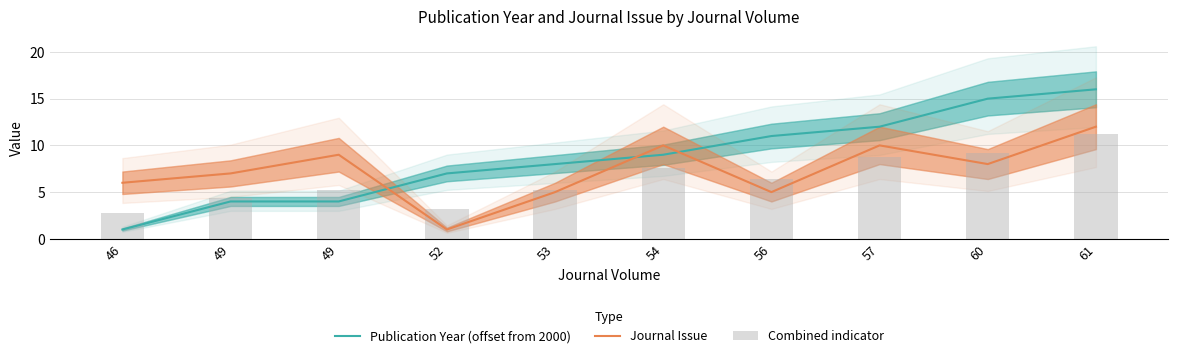

What is the average value of the Journal Issue series?

7.3